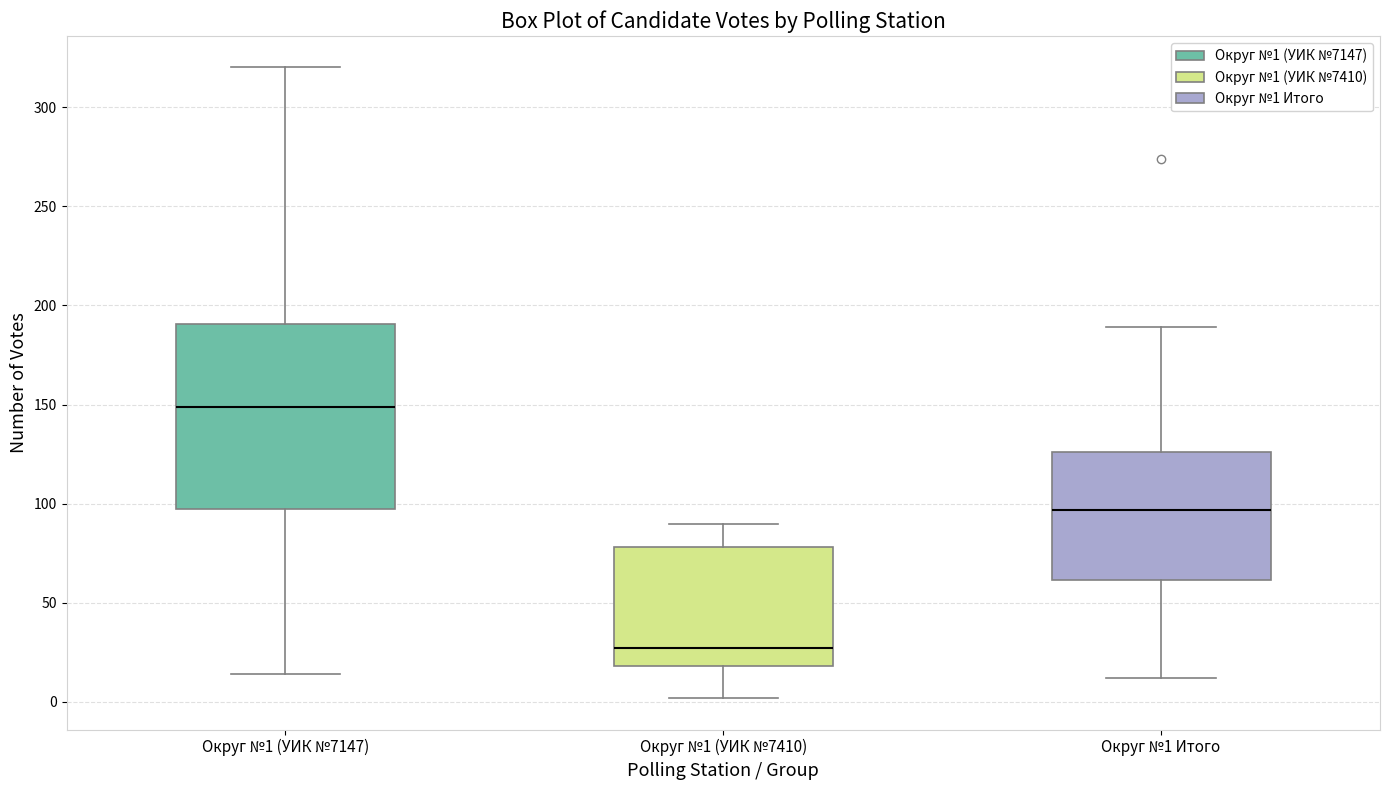

Reading left to right, transcribe this box plot: for each box, give where its median line is, the range the box spans, and where its two whiskers end, as read against the y-axis. The values are not printed on the chart, so give them approximately, as read against the axis.

Округ №1 (УИК №7147): median 150, box 100 to 190, whiskers 15 to 320
Округ №1 (УИК №7410): median 25, box 20 to 80, whiskers 0 to 90
Округ №1 Итого: median 95, box 60 to 125, whiskers 10 to 190